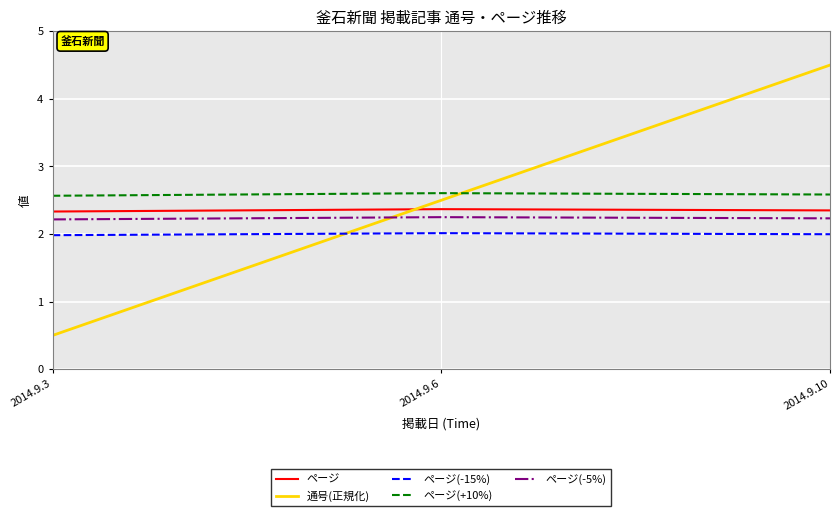

Is the value of 通号(正規化) at 2014.9.6 greater than the value of ページ(-5%) at 2014.9.10?

Yes